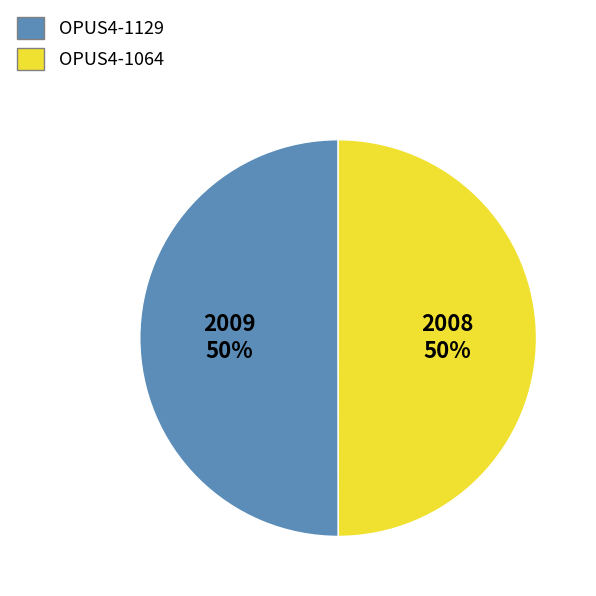

Approximately how many times larger is the value at OPUS4-1064 compared to OPUS4-1129?

1.0